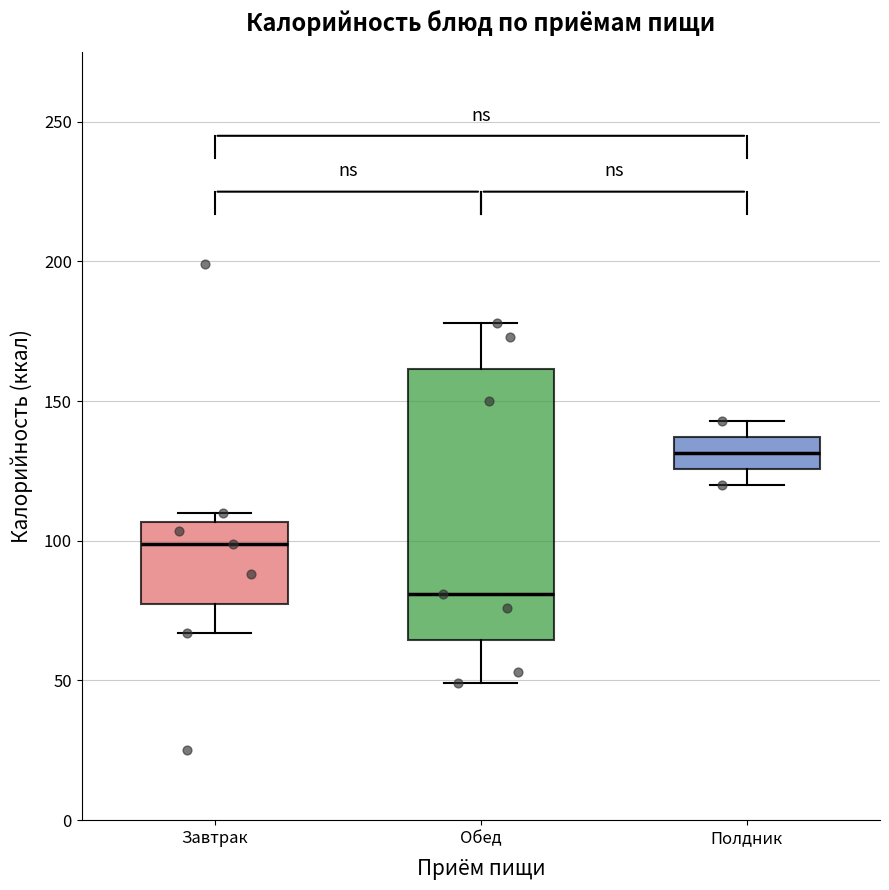

Which box has the highest median line?

Полдник